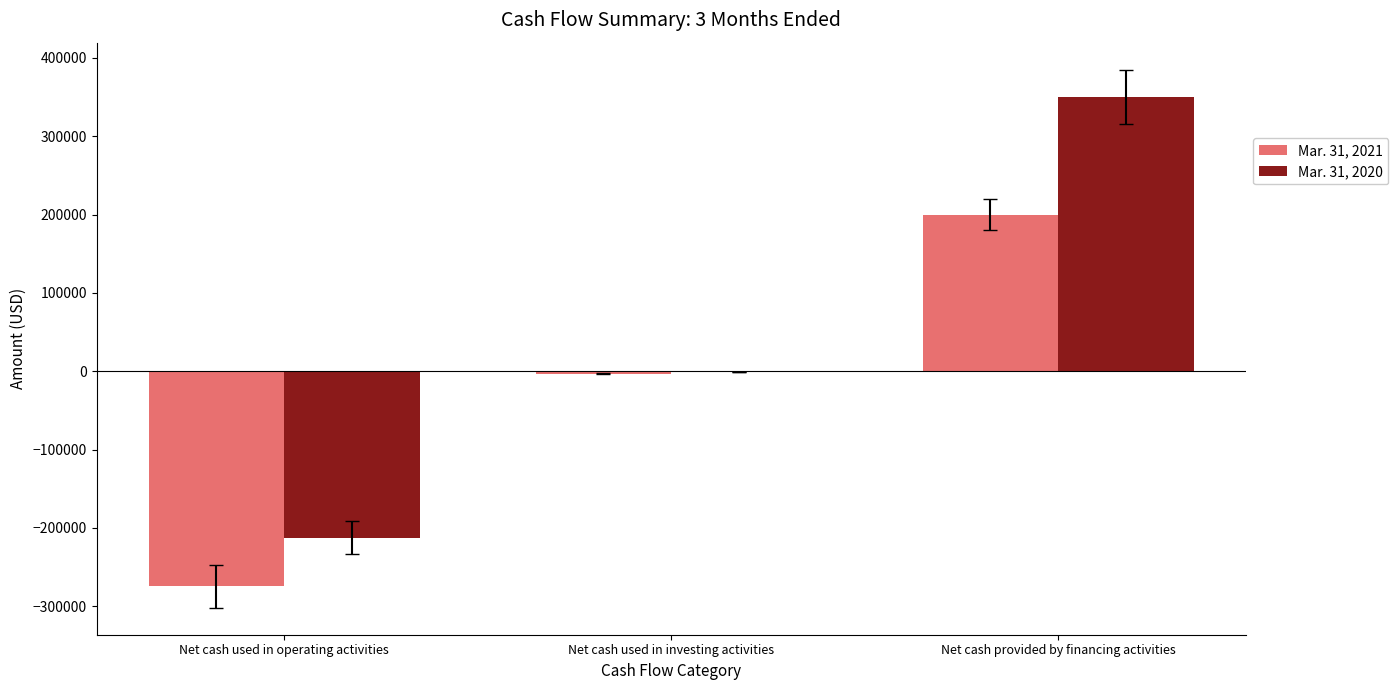

The Mar. 31, 2020 series shows 461582 at Net cash provided by financing activities. True or false?

False